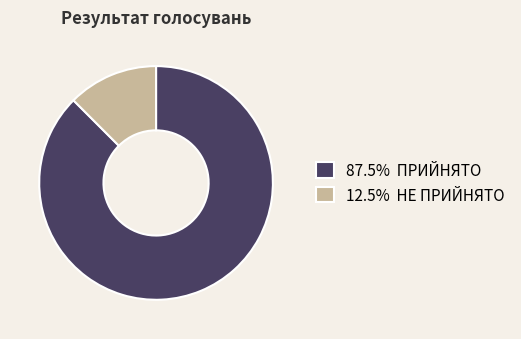

Count the number of slices in the pie.

2